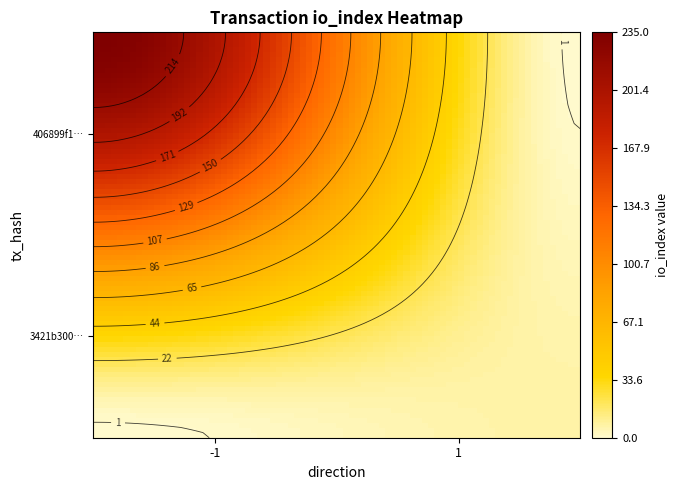

Between direction and io_index, which series saw the biggest shift?

406899f162346c013897652db7f35df54b4e9c2